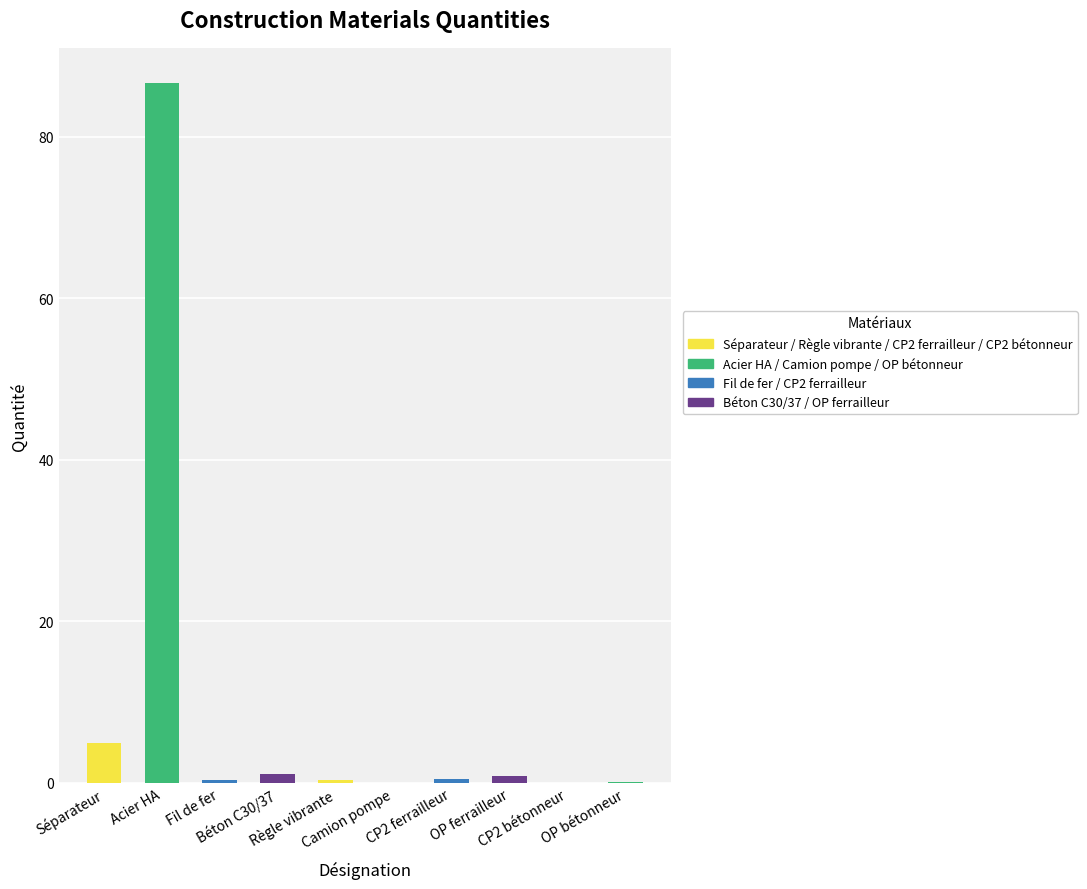

What is the change in value from Fil de fer to Béton C30/37?

+0.6